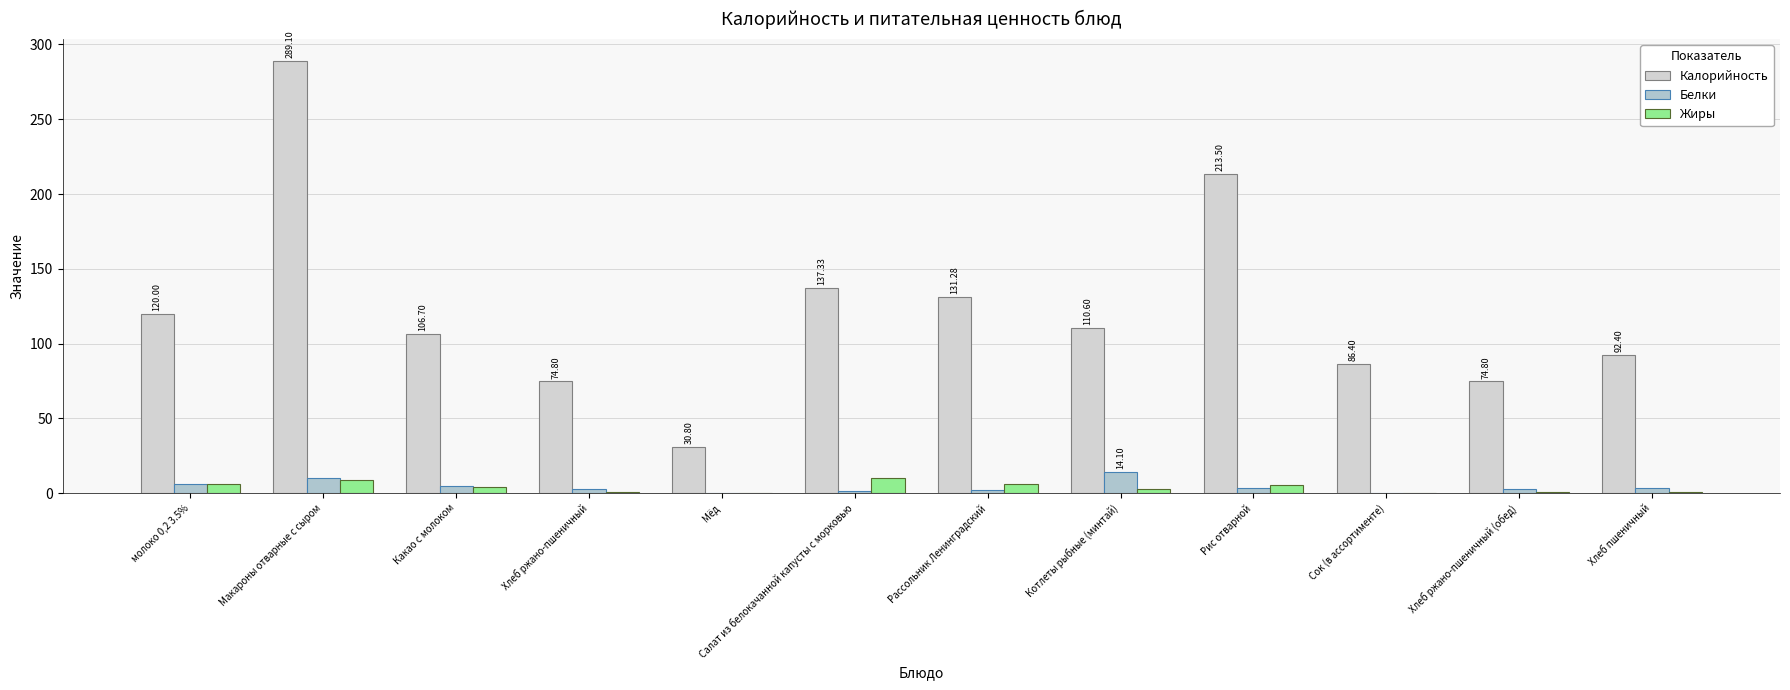

At how many categories does at least one series exceed 168?

2